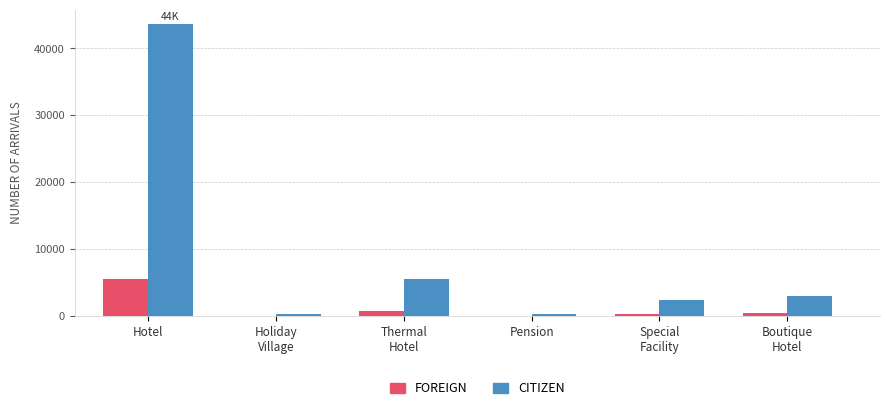

How many groups of bars are there?

6